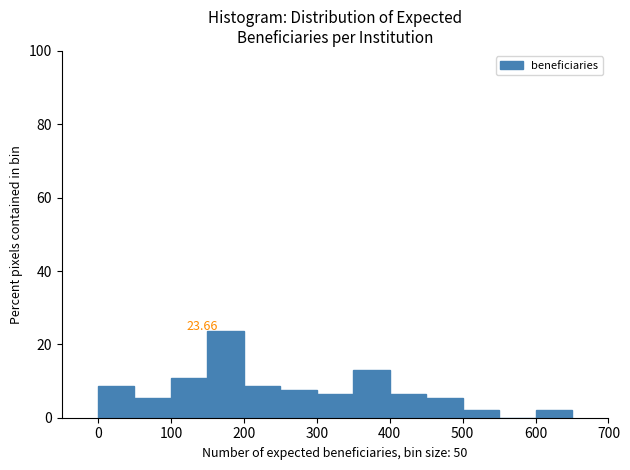

Over which range of the x-axis is the bar tallest?

150 to 200